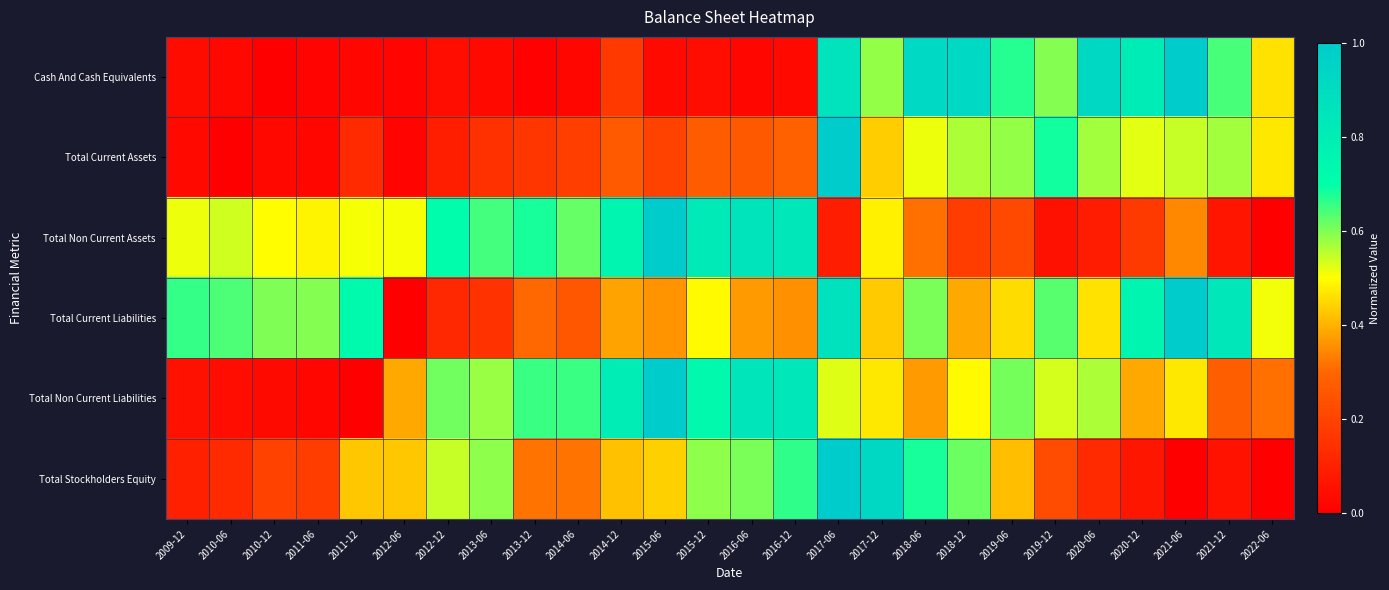

Which category has the highest value across all series?

2021-06